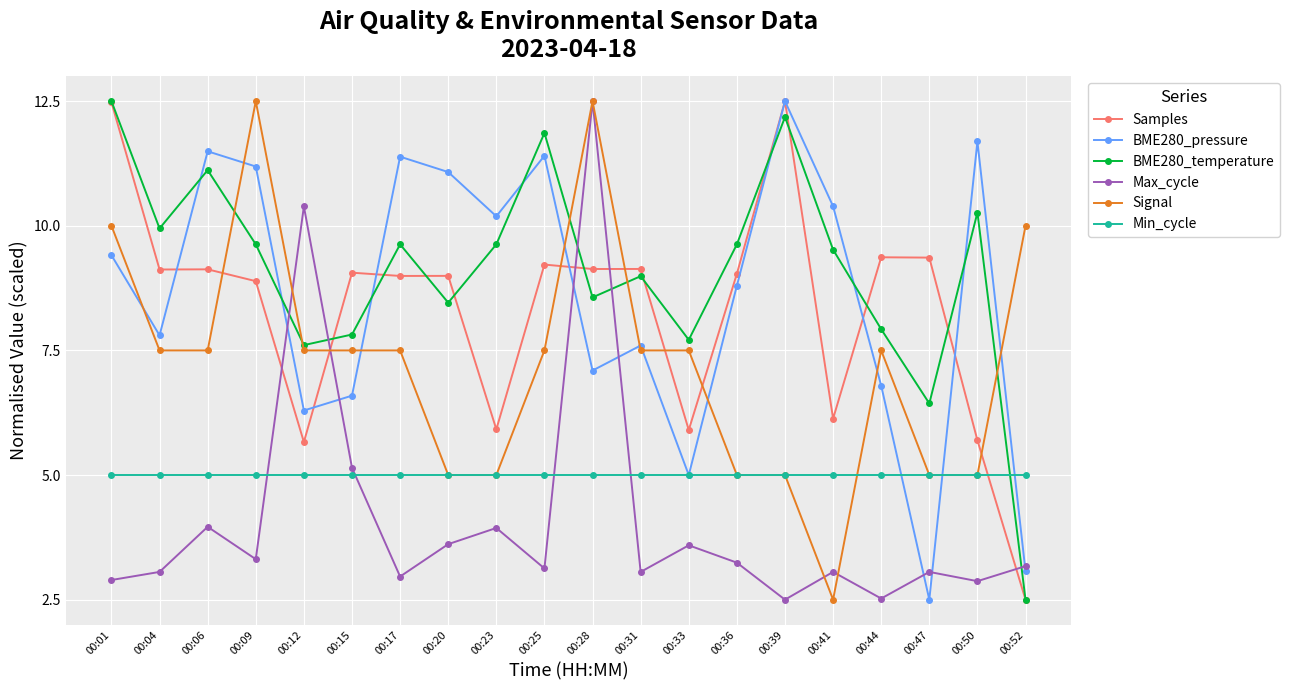

True or false: Max_cycle has more than 0 interior local peaks.

True